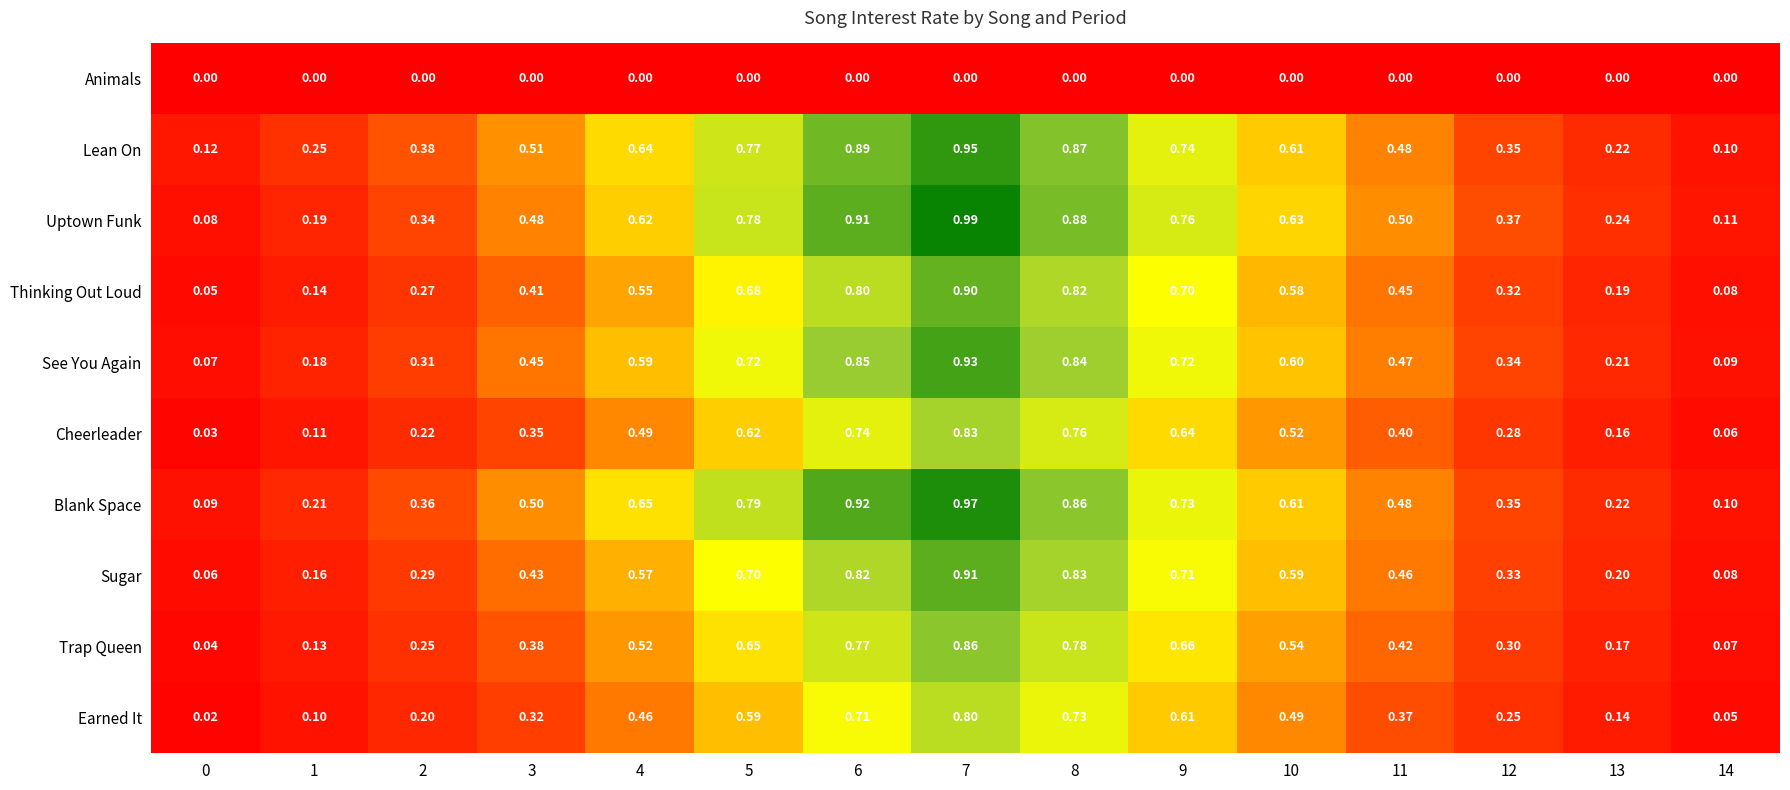

Is the value of Cheerleader at 5 greater than the value of Thinking Out Loud at 0?

Yes